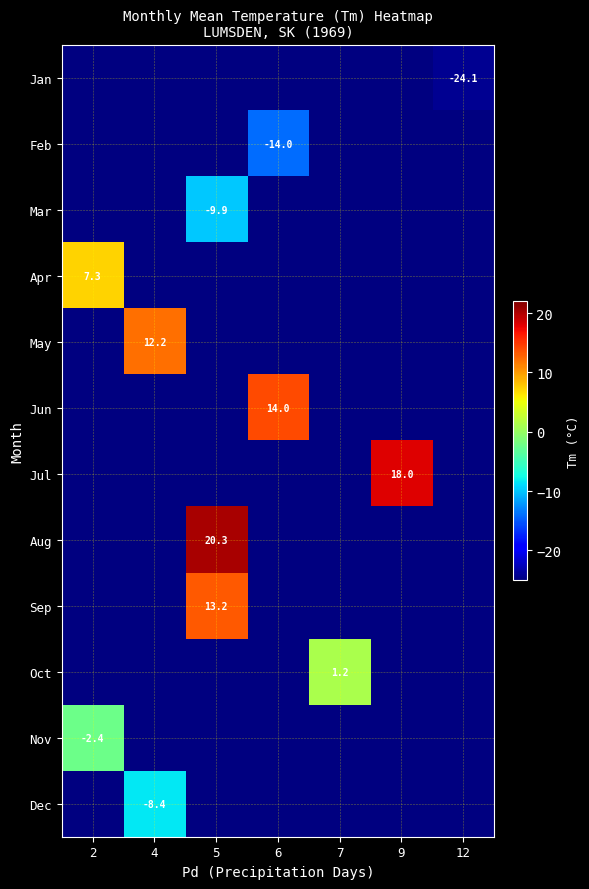

The value of Jan at 12 is -9.5. True or false?

False